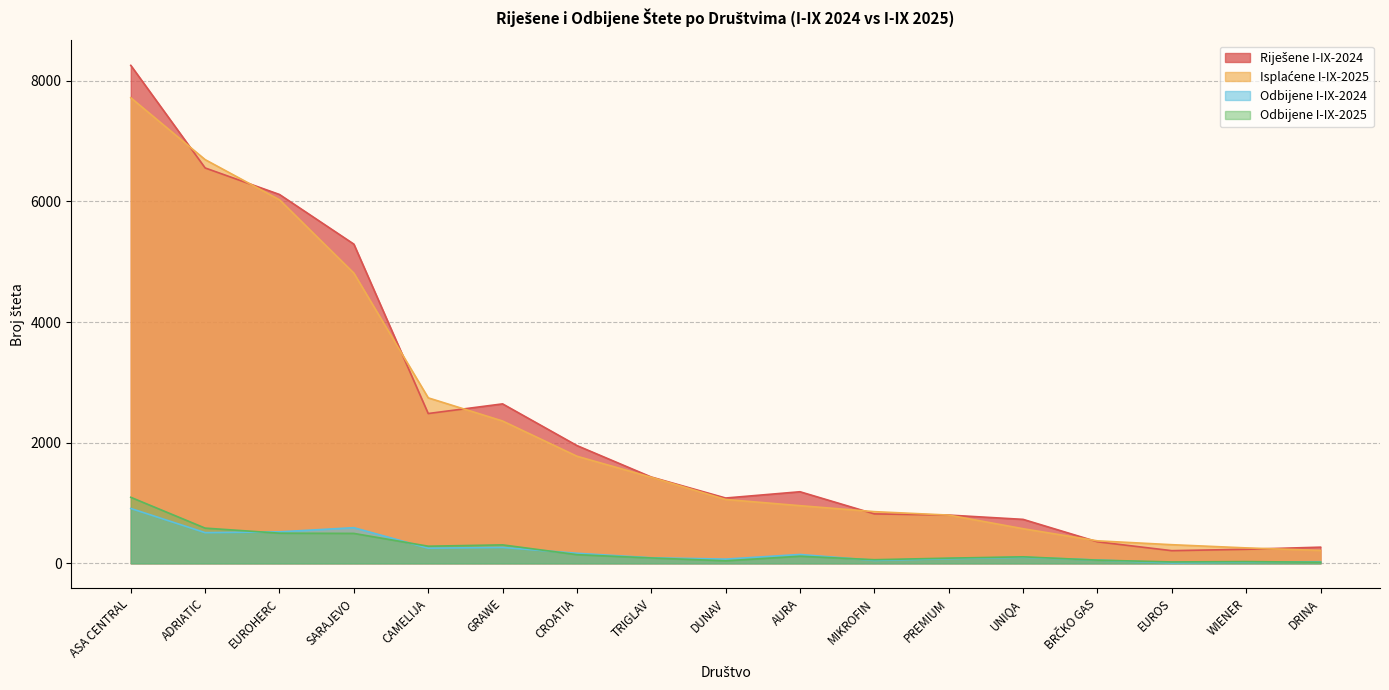

Which label corresponds to the largest value in the chart?

ASA CENTRAL